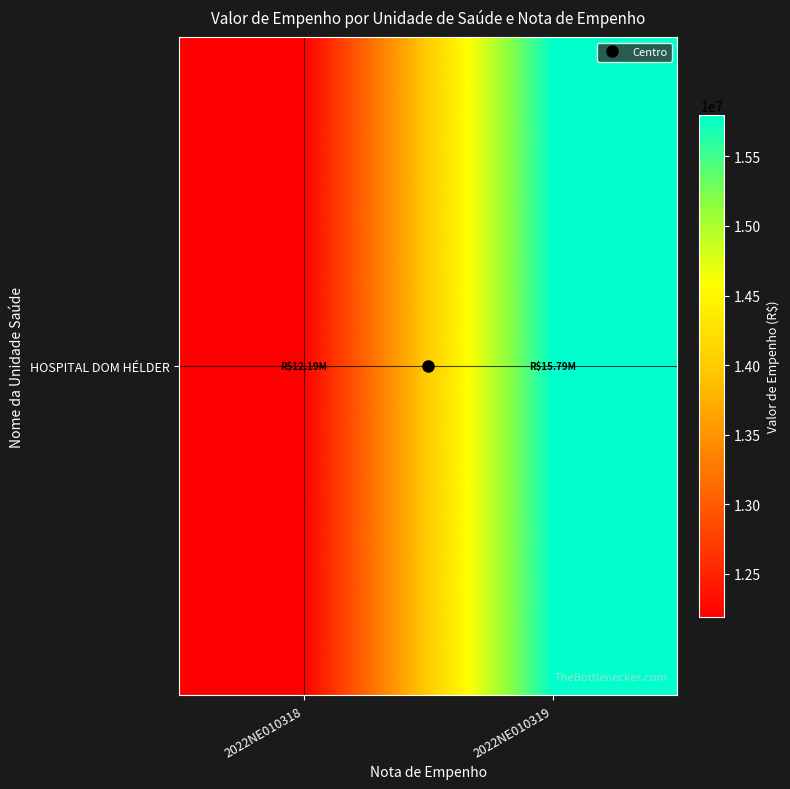

What is the difference between the values at 2022NE010318 and 2022NE010319?

3604469.6